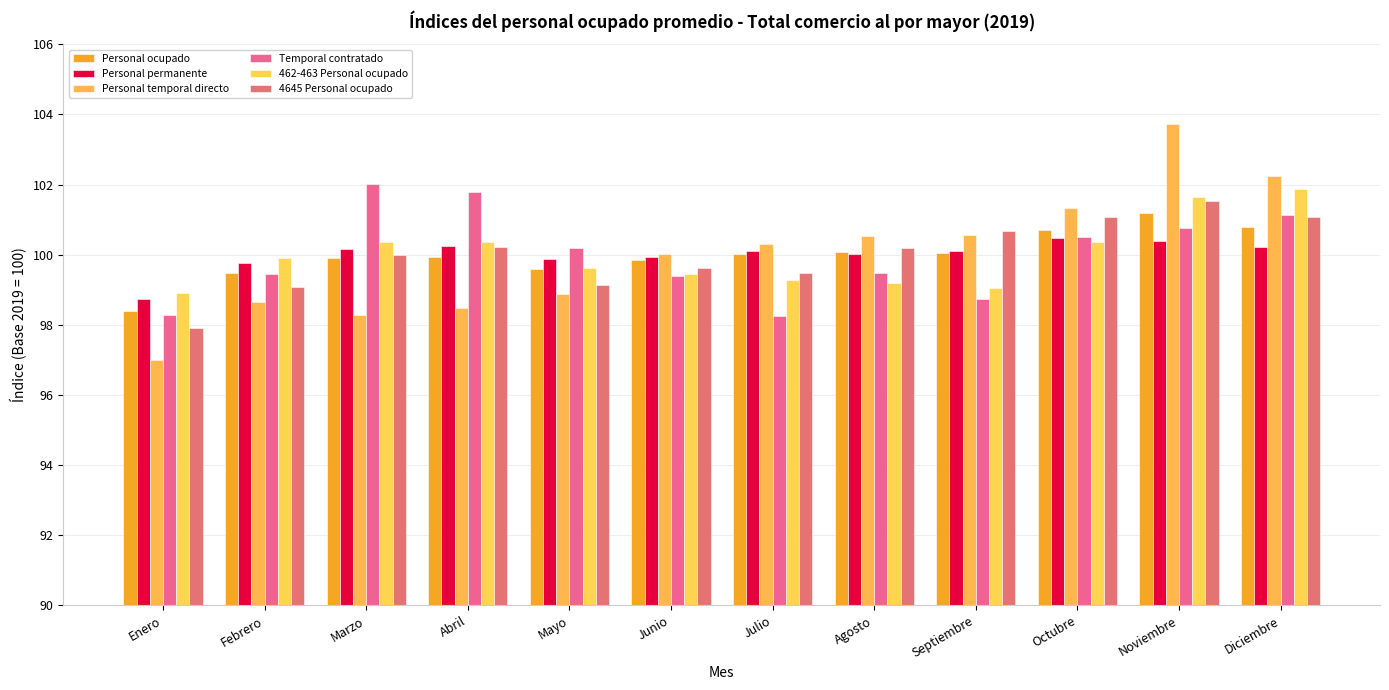

Which series has the widest spread of values?

Personal temporal directo